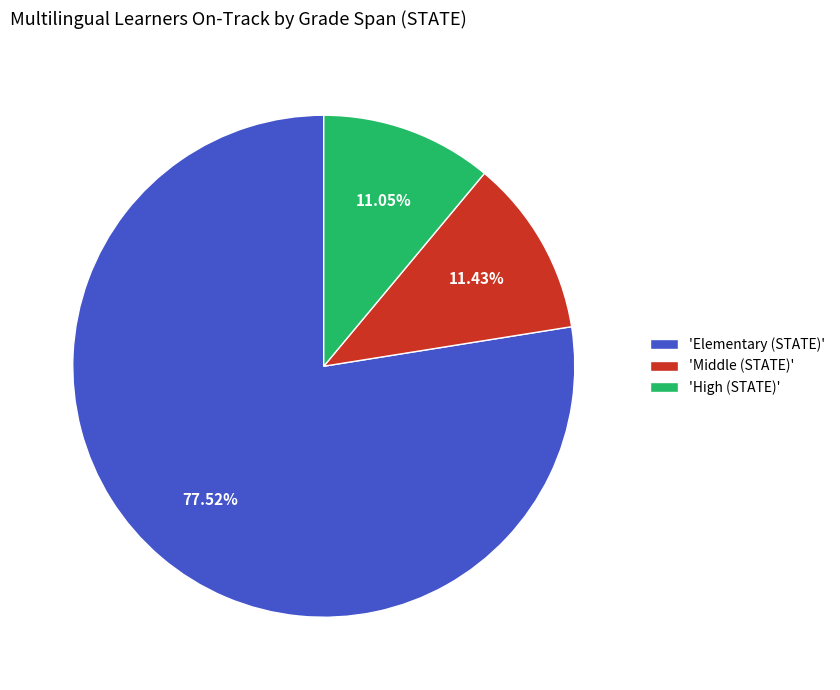

Count the number of slices in the pie.

3